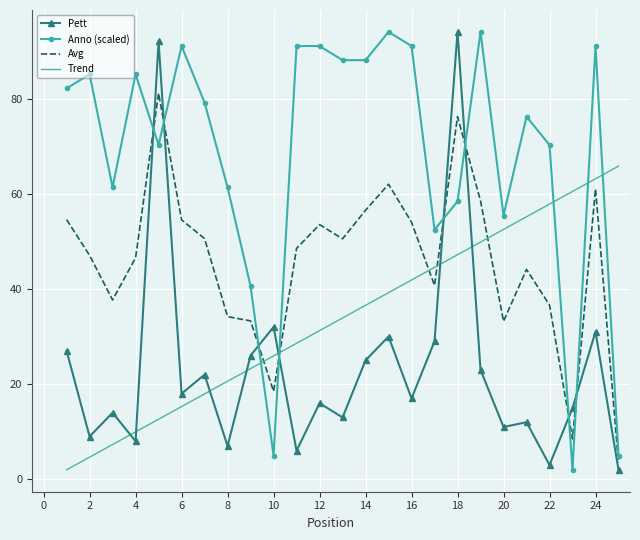

What is the difference between the maximum and minimum values in the Trend series?

63.8